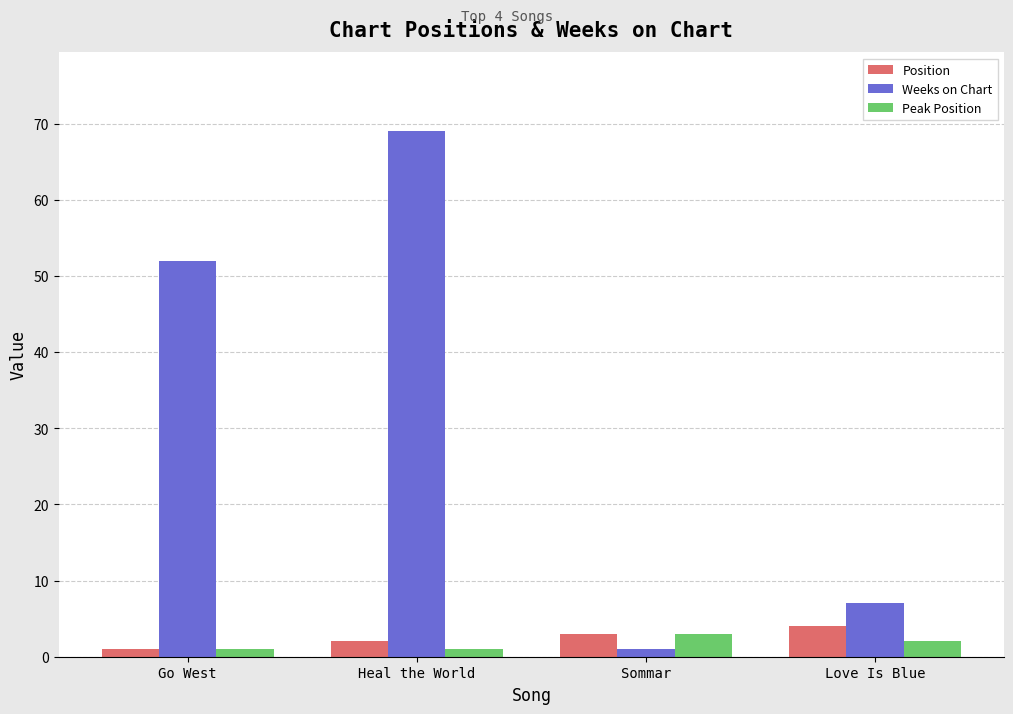

What are all the series names shown in the legend?

Position, Weeks on Chart, Peak Position